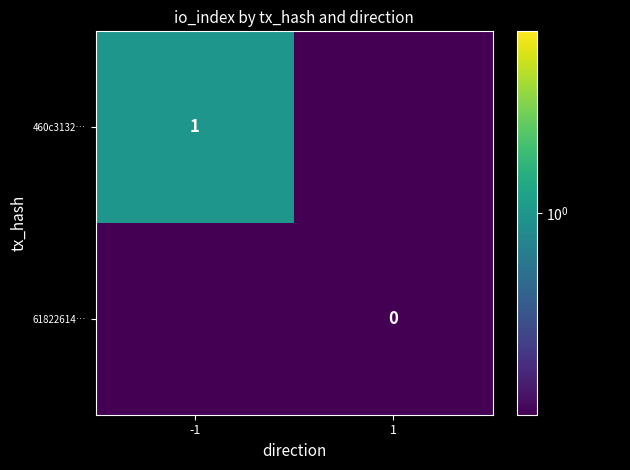

The value of 460c3132… at -1 is 1.0. True or false?

True